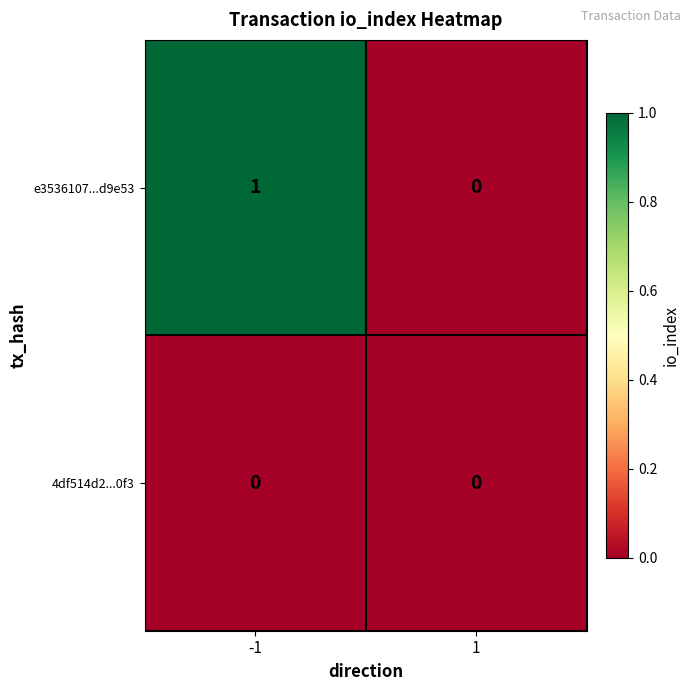

Which series changed the most between -1 and 1?

e3536107...d9e53